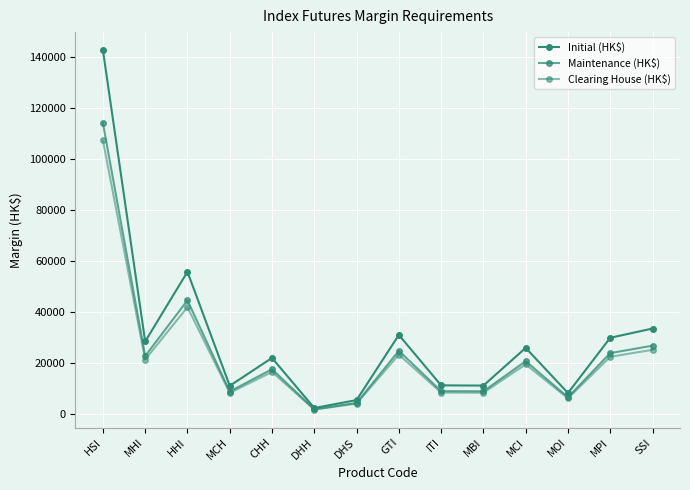

Which category has the lowest value in the Maintenance (HK$) series?

DHH